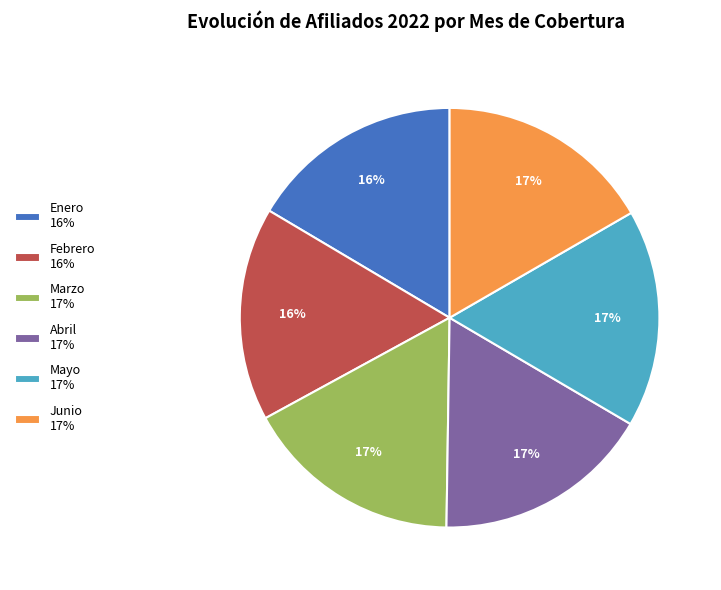

To the nearest percent, what percentage of the pie is Marzo 17%?

17%